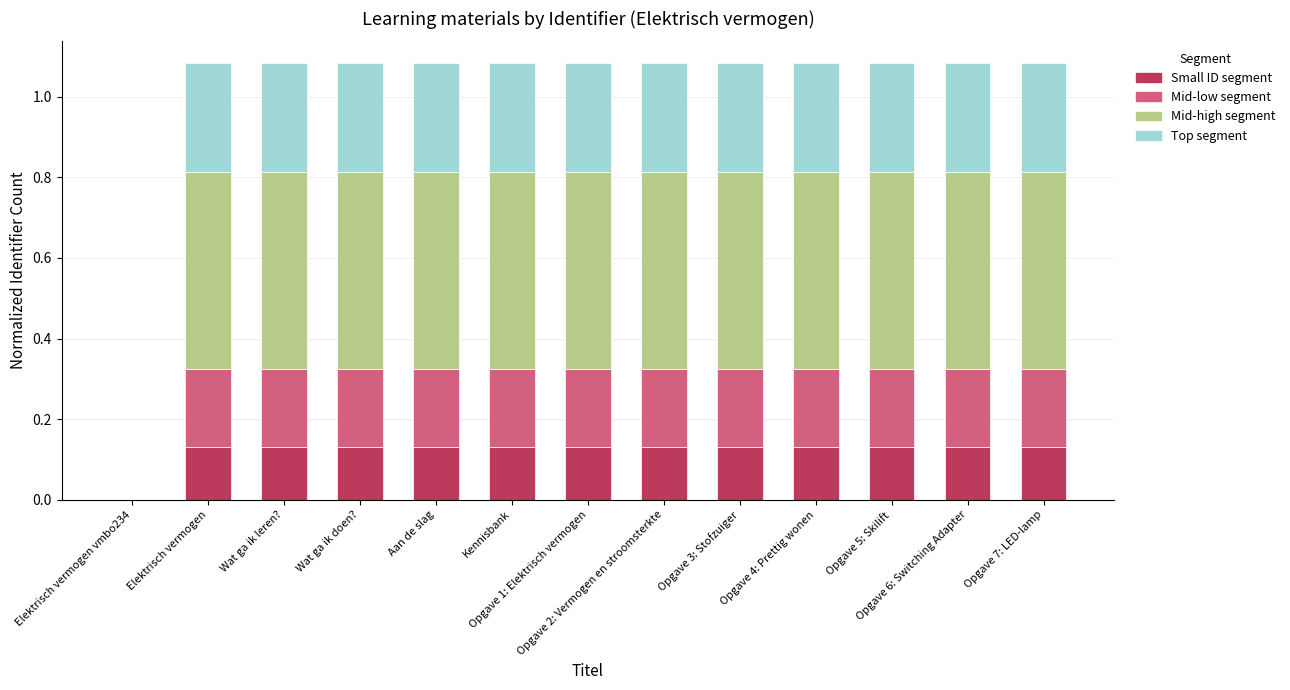

What is the sum of the Mid-high segment values at Opgave 5: Skilift and Opgave 4: Prettig wonen?

1.0